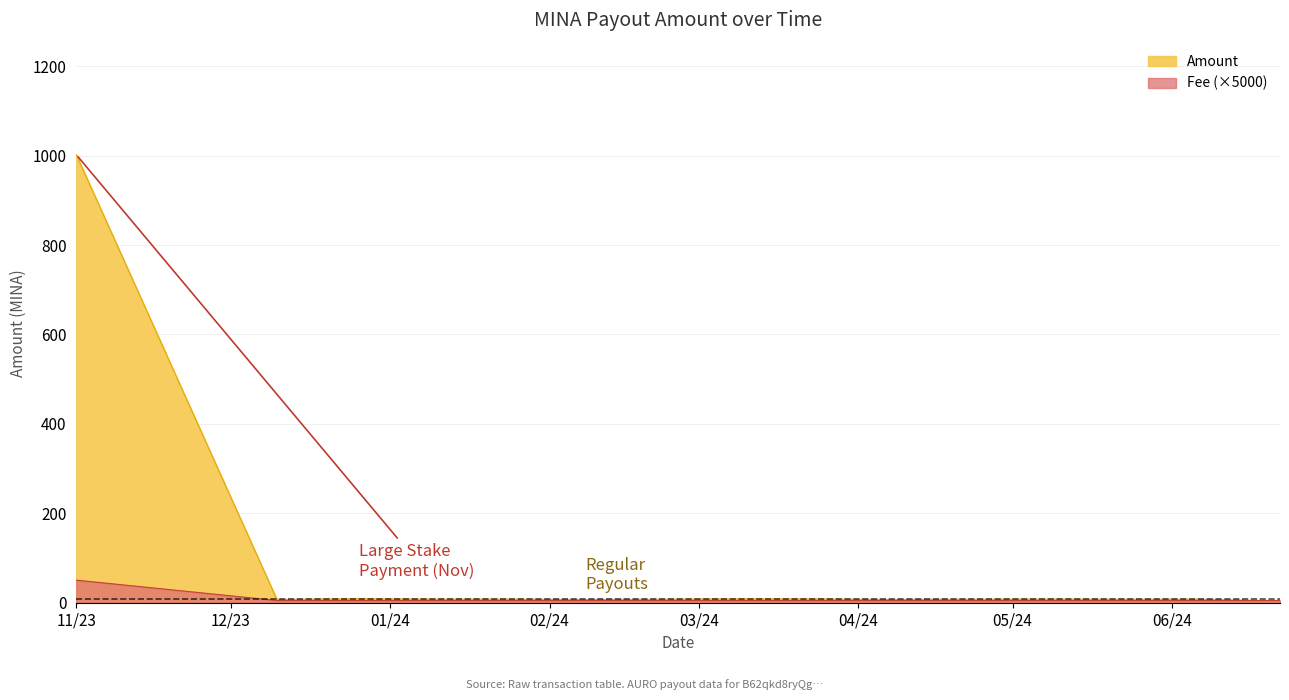

How many data points in Amount are above 7?

14